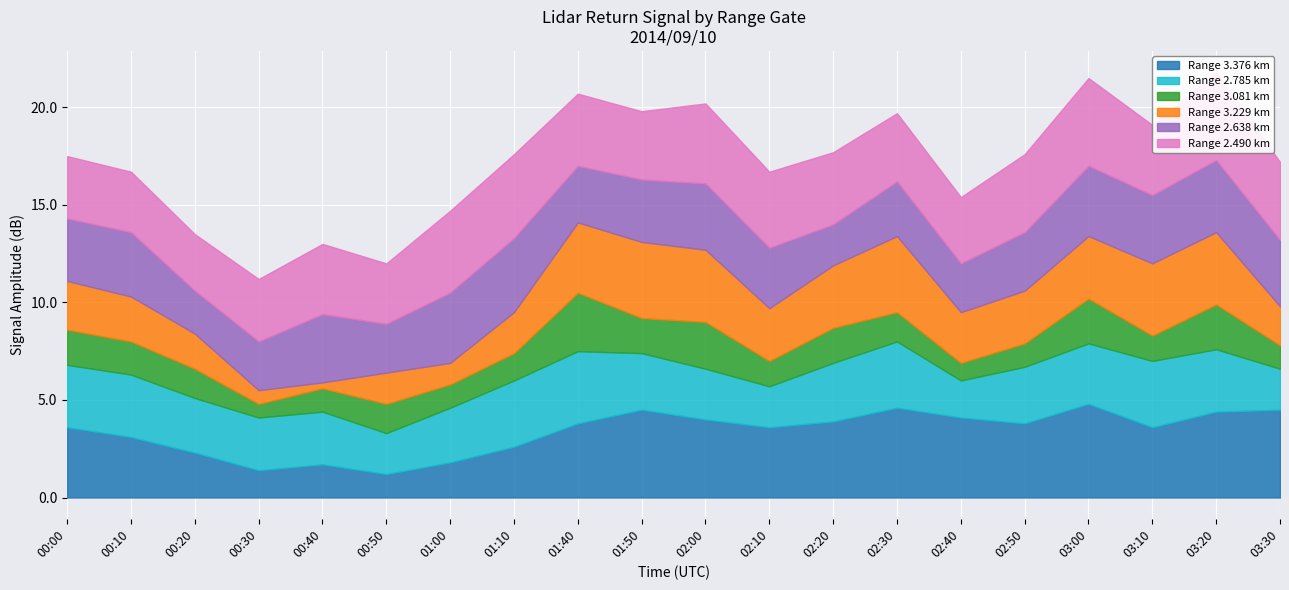

True or false: 2.638 and 3.229 cross at least once.

True